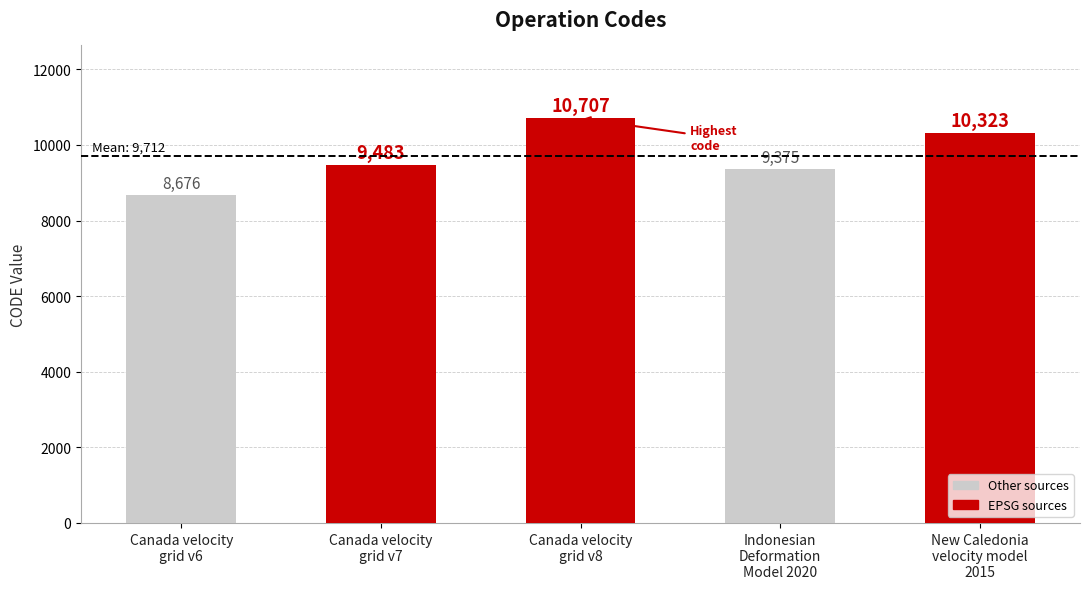

What is the difference between the maximum and second lowest values?

1332